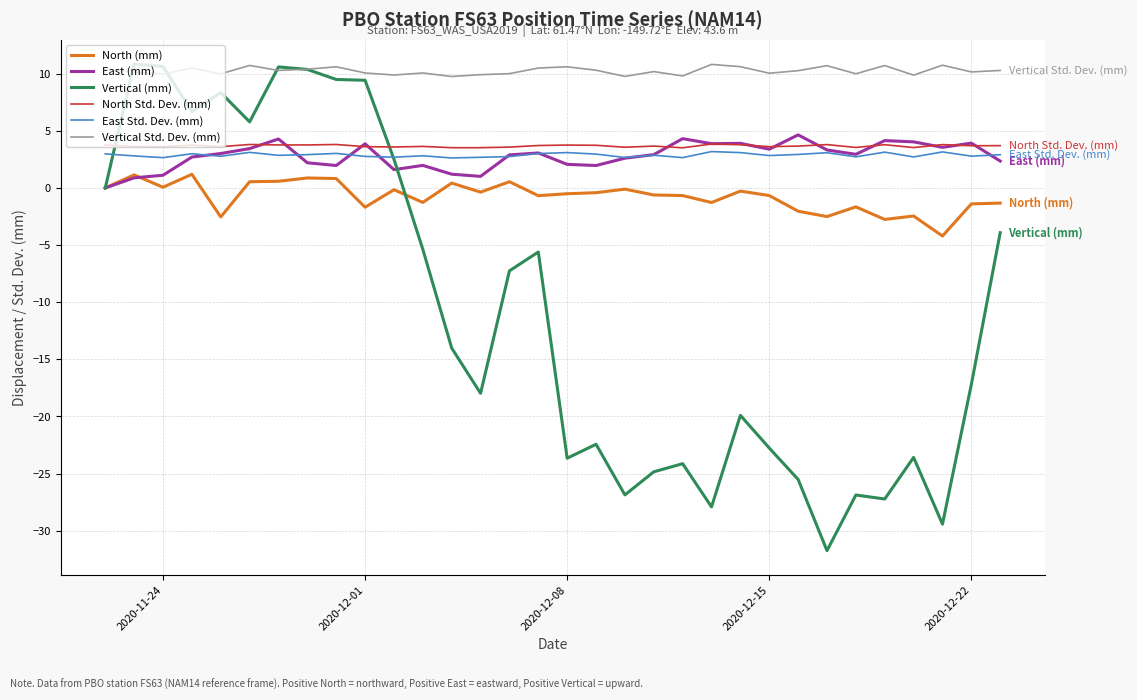

True or false: Vertical Std. Dev. (mm) and North Std. Dev. (mm) intersect in this chart.

False